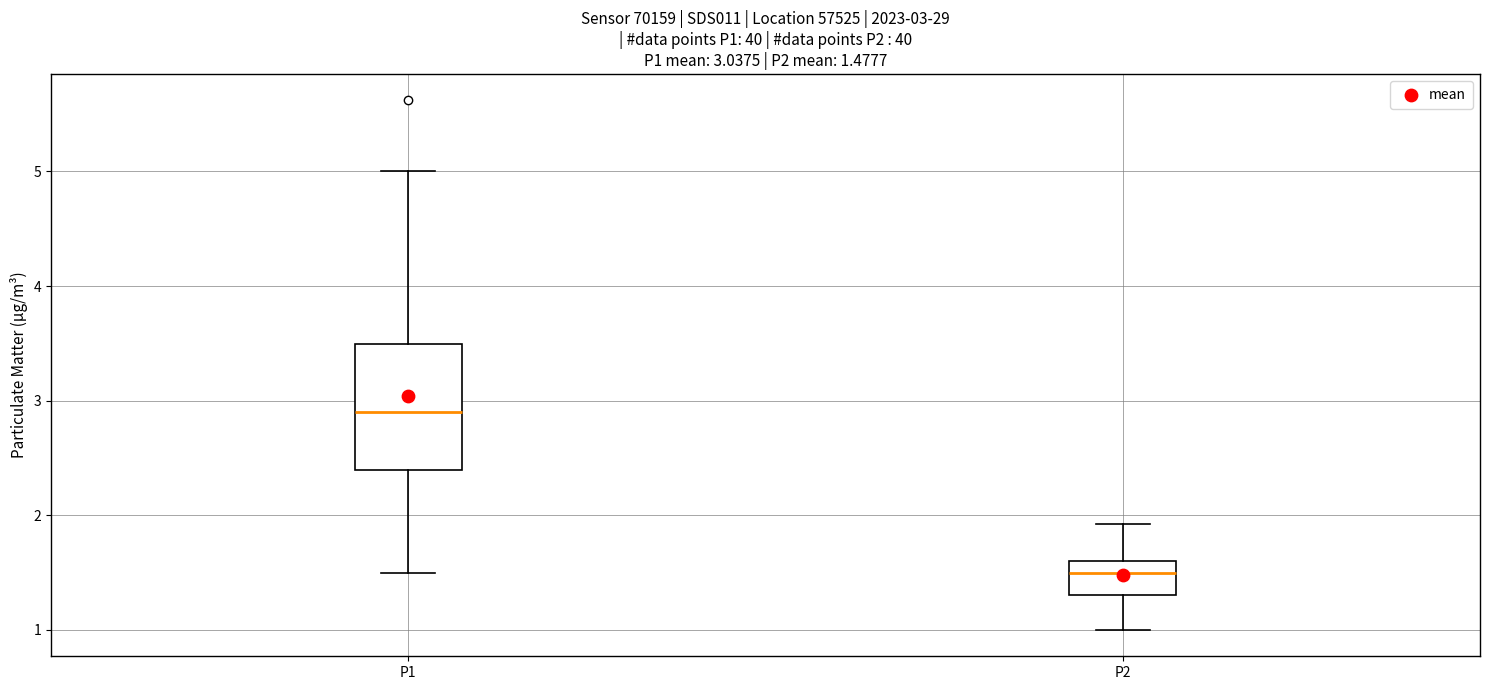

Which box is the tallest, from its lower edge to its upper edge?

P1